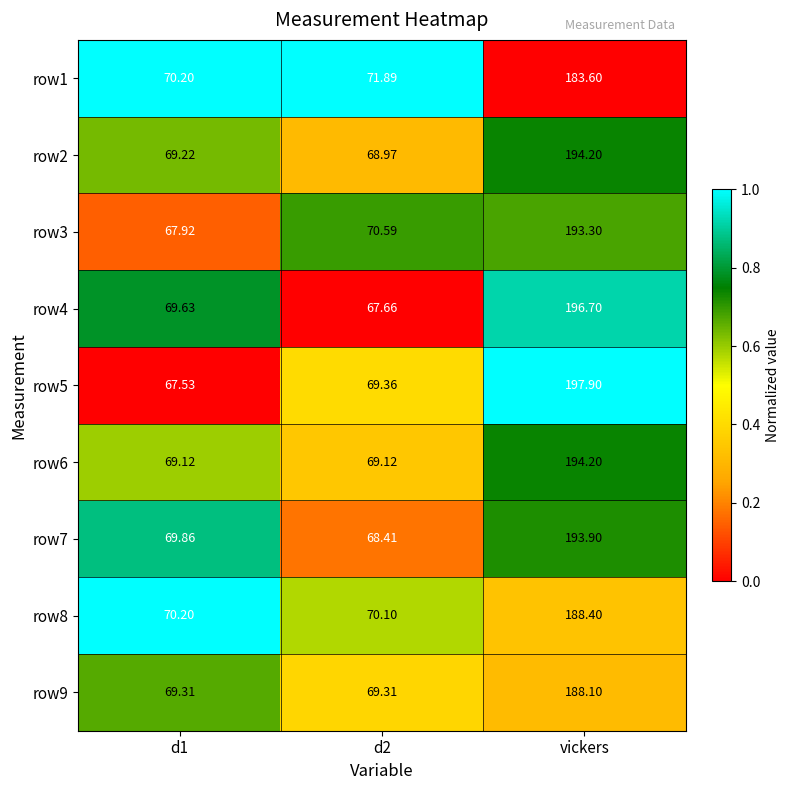

What is the total value across all series at d2?

625.4